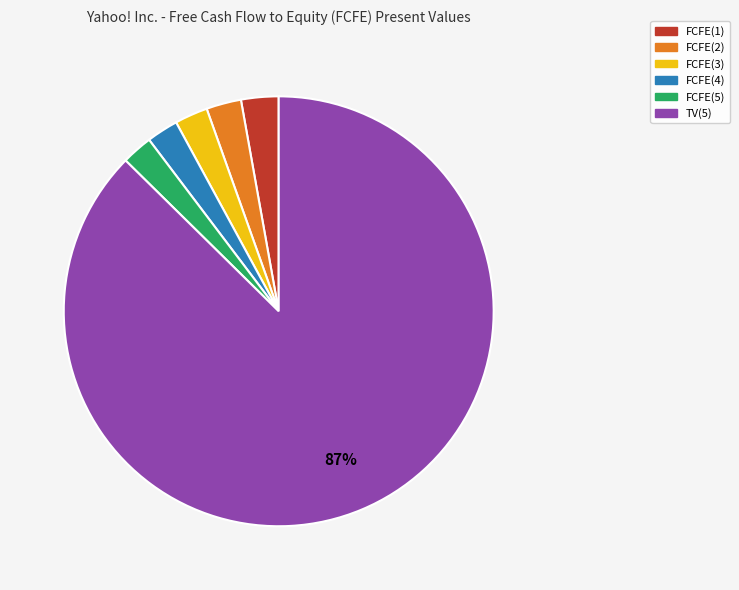

Does any single category account for the majority?

Yes